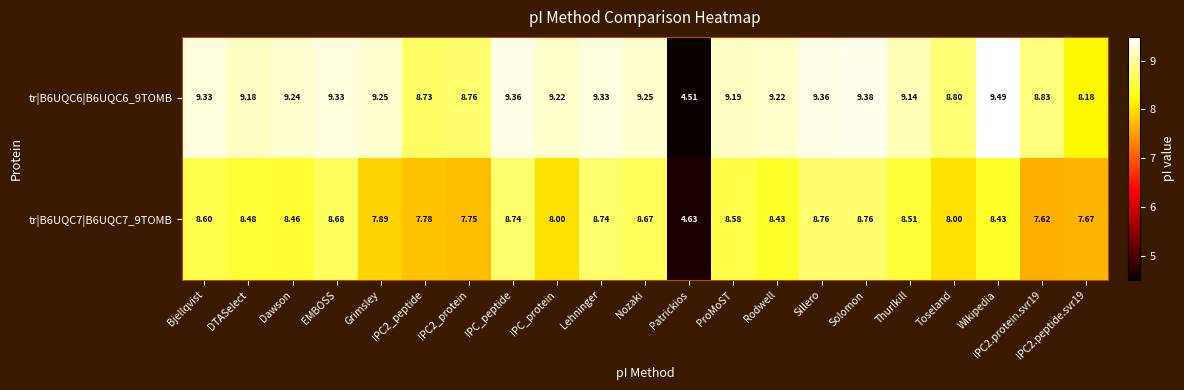

List the series in order of their overall mean, lowest first.

tr|B6UQC7|B6UQC7_9TOMB, tr|B6UQC6|B6UQC6_9TOMB